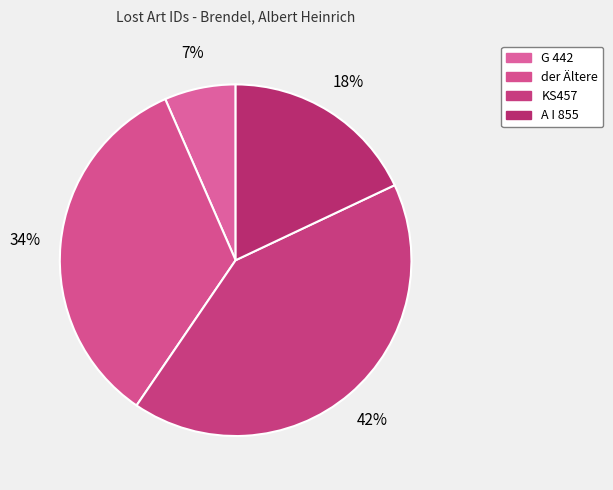

To the nearest percent, what is the difference between the largest and smallest slice percentages?

35%